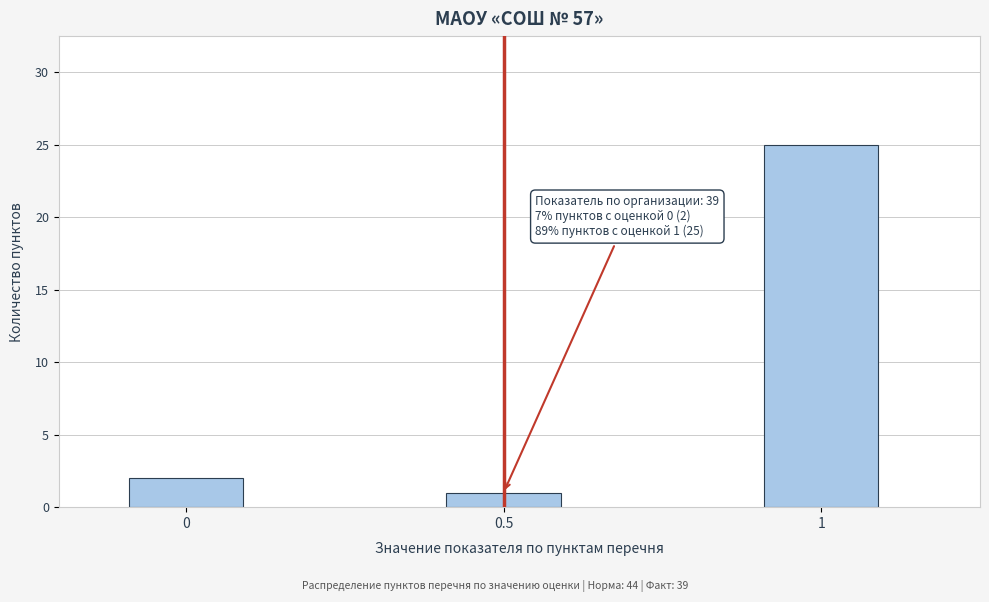

Reading left to right, list all the values displayed in this chart.

0=2	0.5=1	1=25